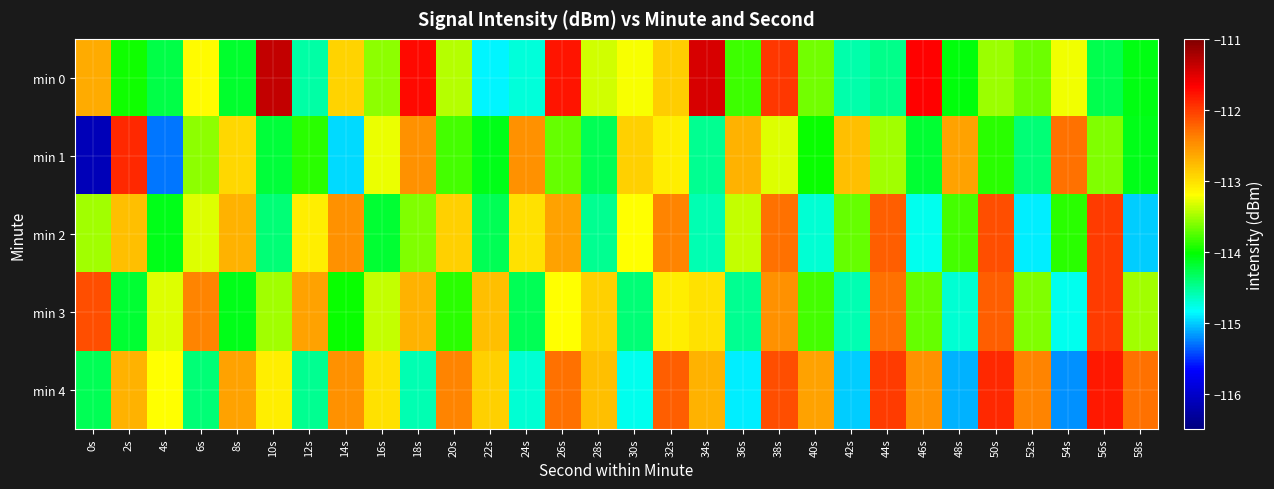

At which category does the chart reach its minimum across all series?

0s